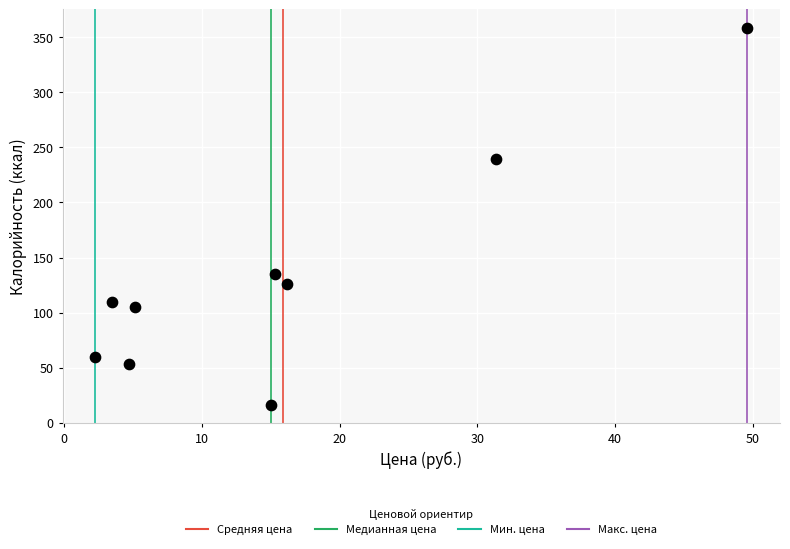

What is the average Y value?

133.6